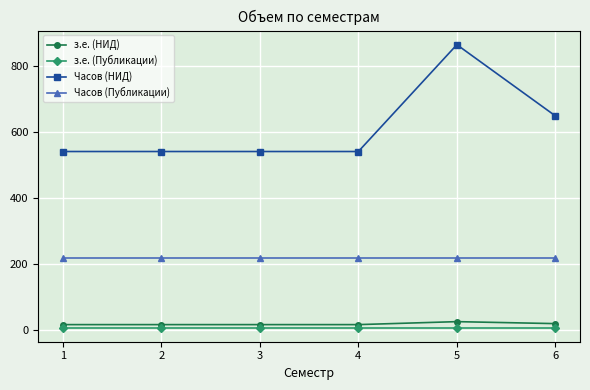

True or false: Часов (НИД) has a value of 540 at 3.

True